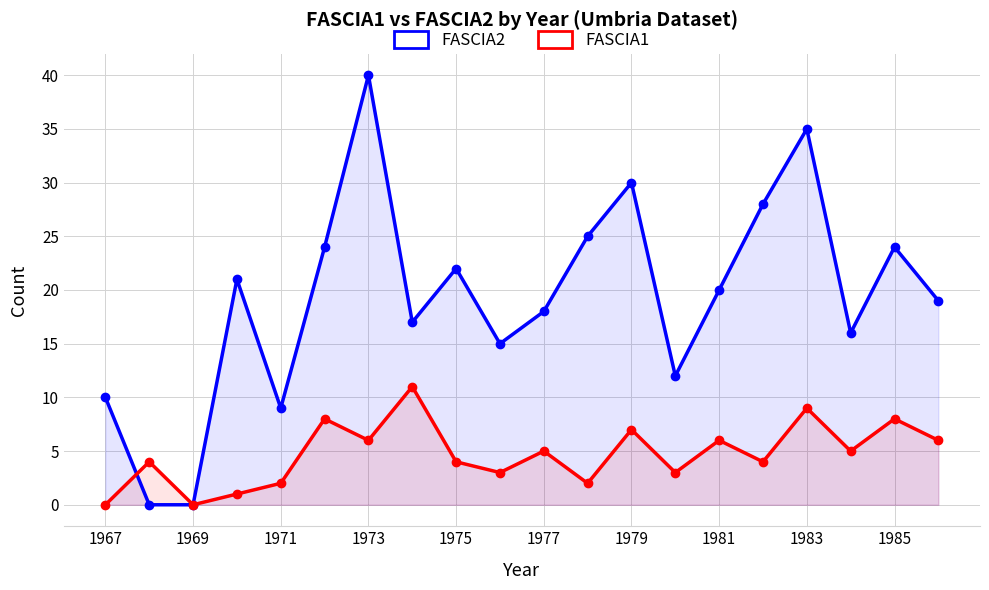

The value of FASCIA2 at 1983 is 35. True or false?

True